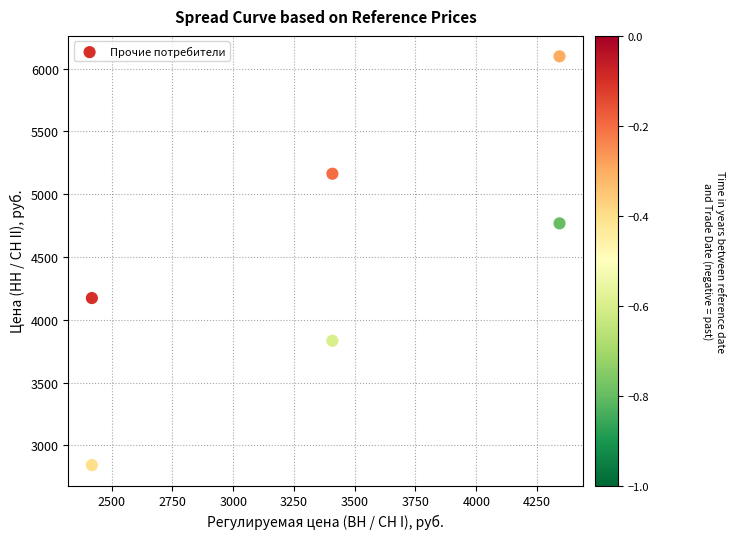

What is the average X value?

3389.7